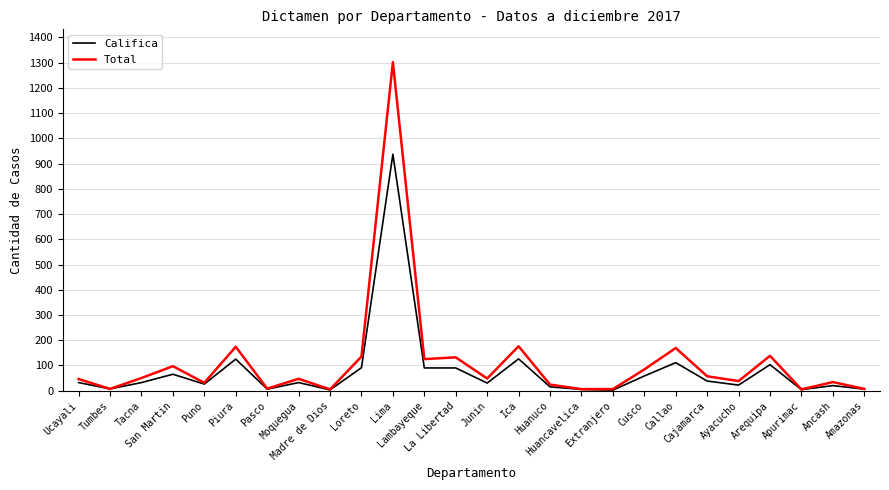

What is the greatest value displayed?

1302